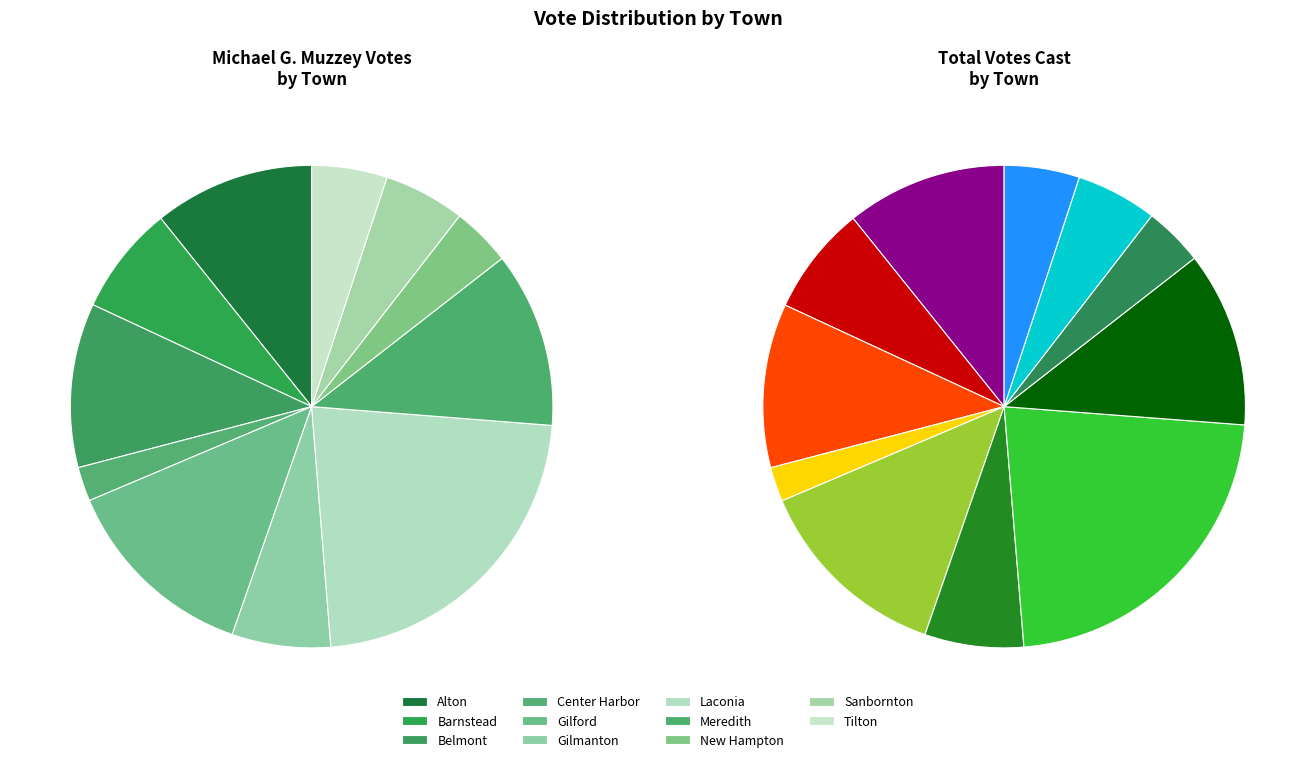

What percentage is the Meredith slice, to the nearest percent?

12%